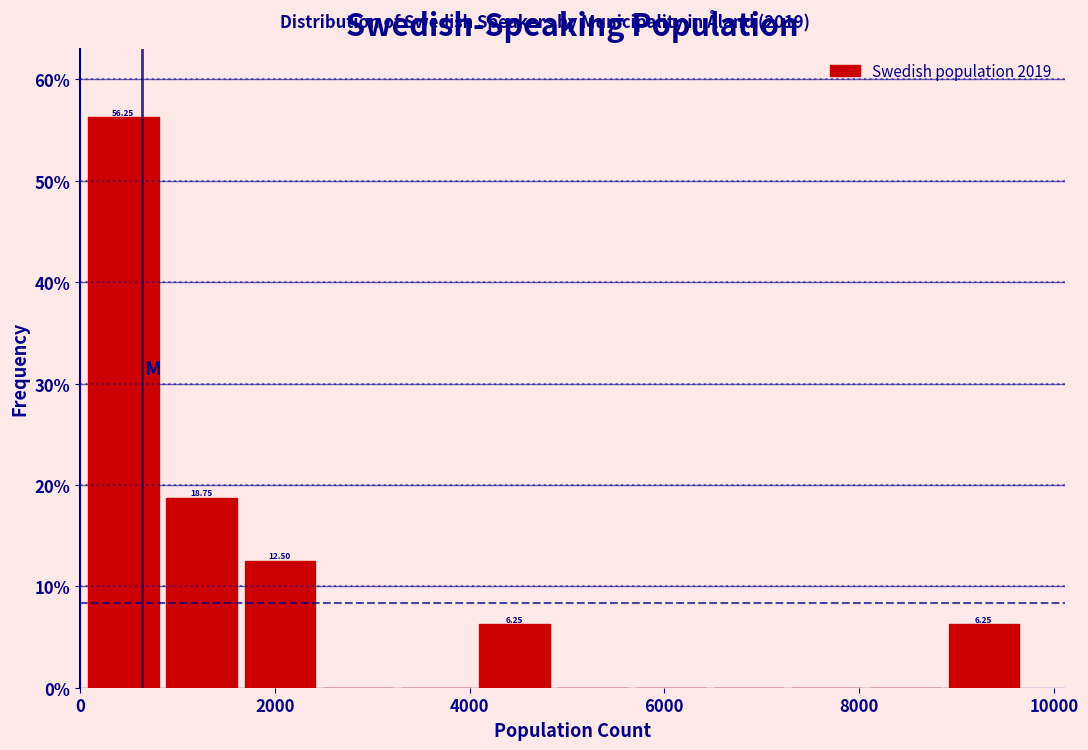

Which range on the x-axis has the tallest bar?

0 to 800